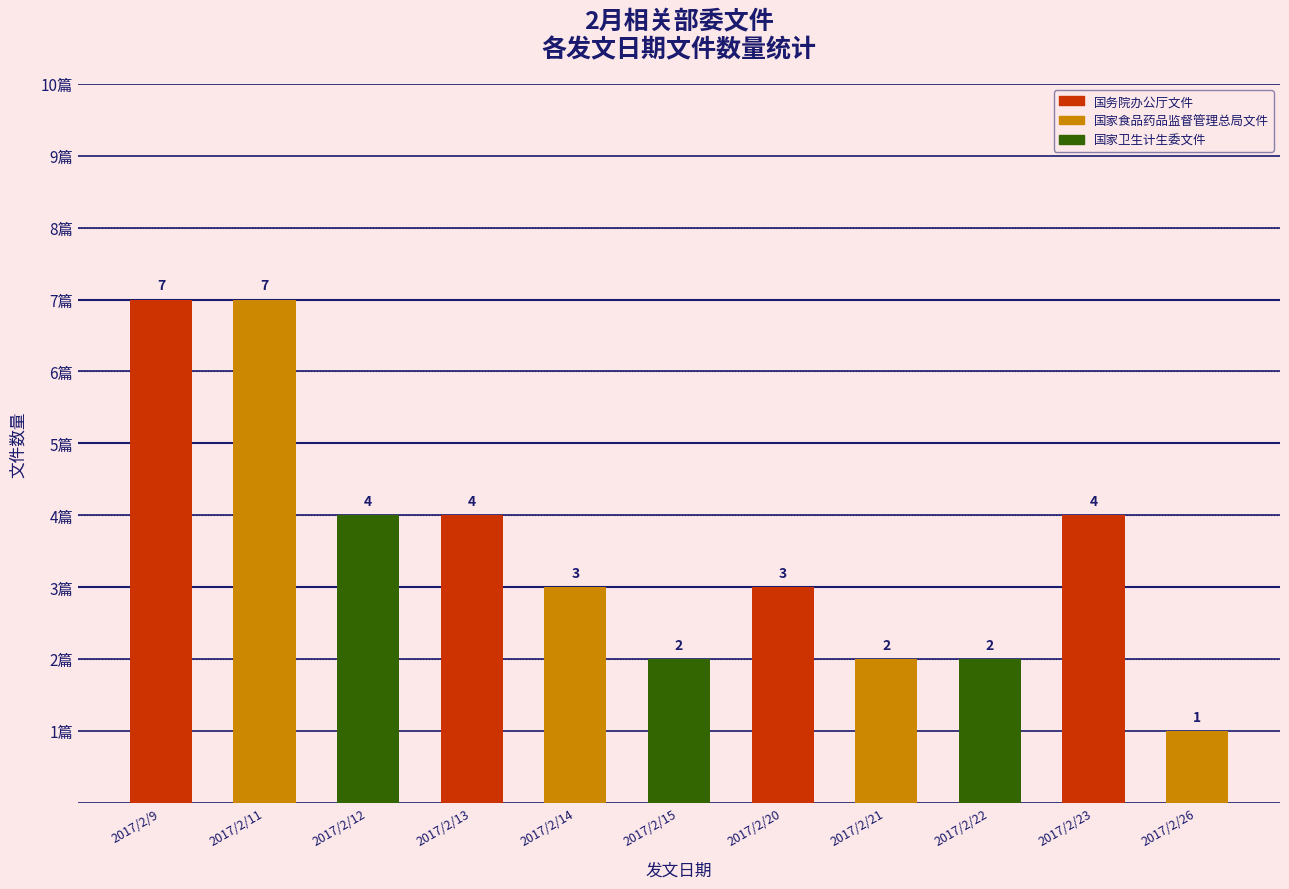

What is the ratio of the value at 2017/2/21 to the value at 2017/2/9?

0.3